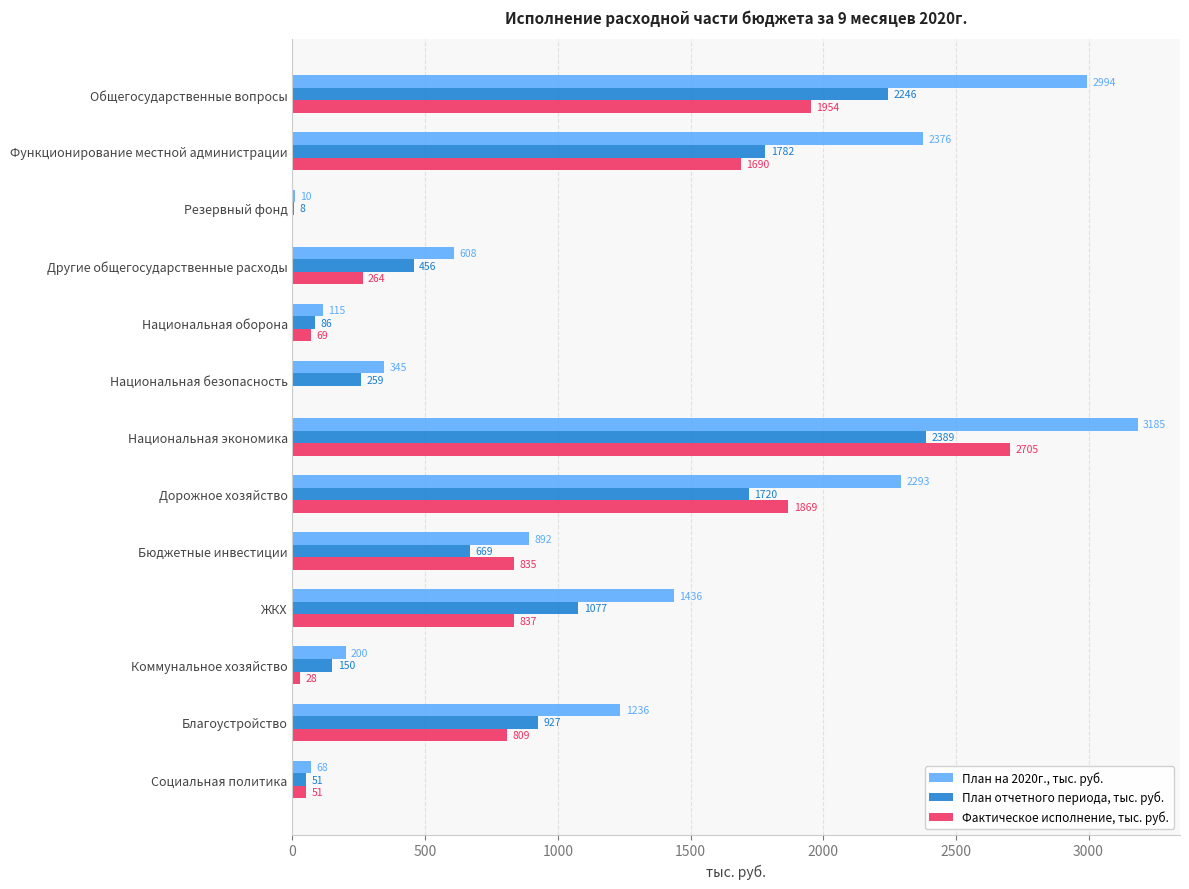

Between Другие общегосударственные расходы and Благоустройство, which series saw the biggest shift?

План на 2020г., тыс. руб.